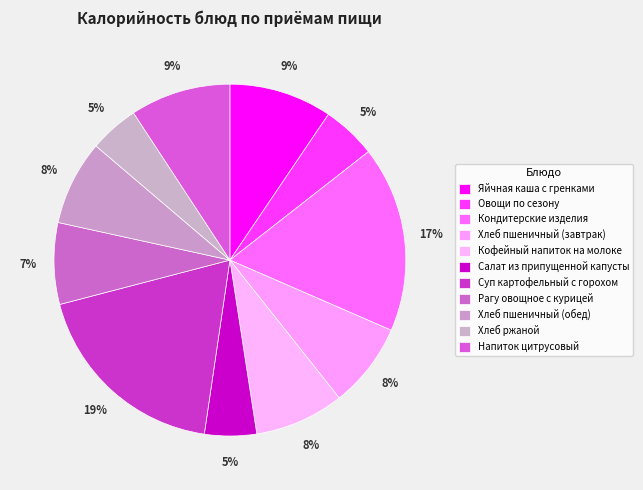

To the nearest percent, what portion does Салат из припущенной капусты represent?

5%